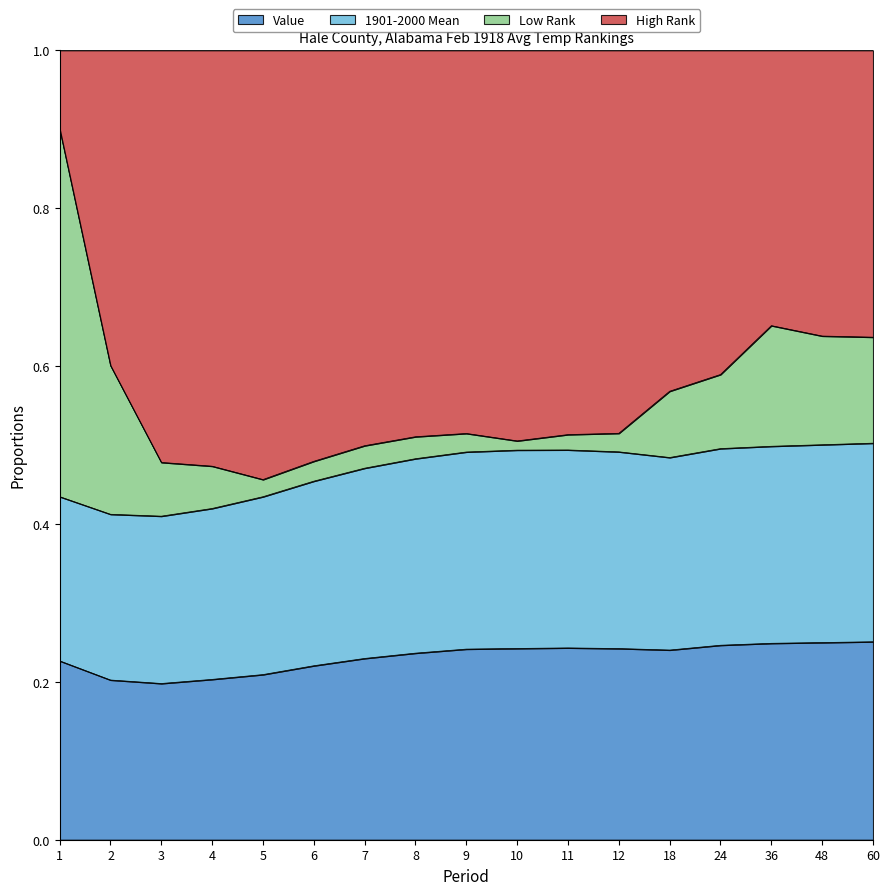

Which label corresponds to the smallest value in the chart?

3